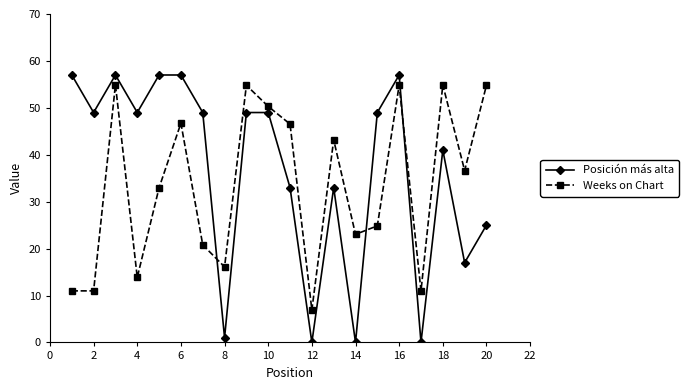

After their last crossing, which series has the higher values: Weeks on Chart or Posición más alta?

Weeks on Chart